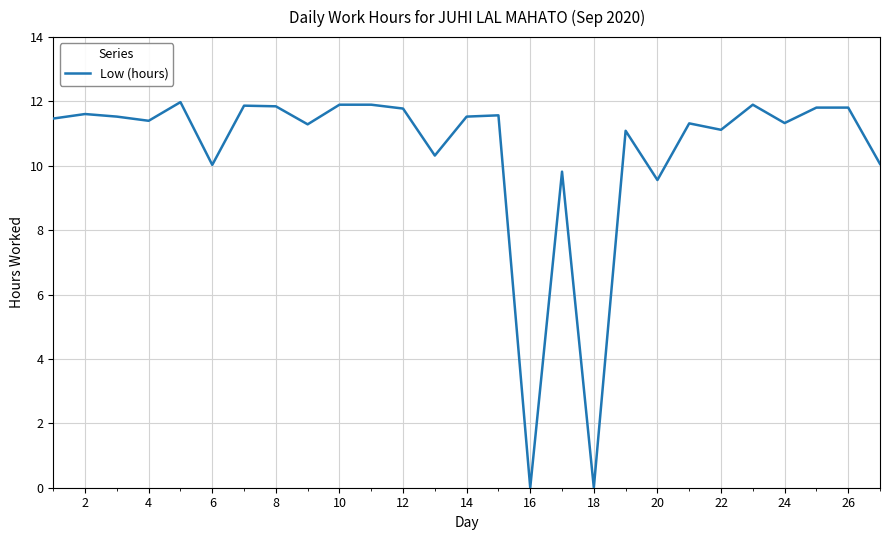

What is the greatest value displayed?

12.0